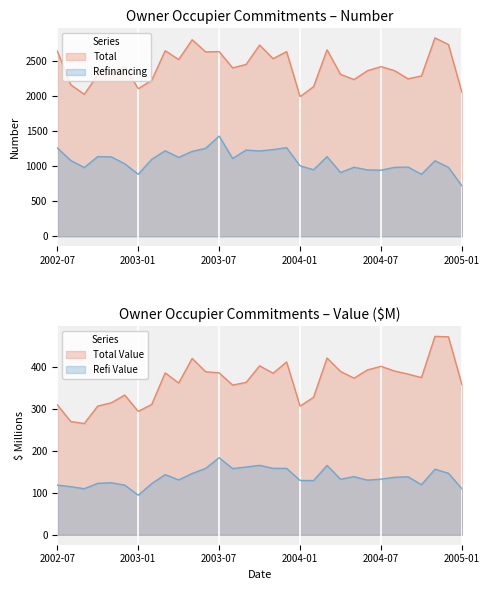

Is the value of Total (Number) at 2003-01-01 greater than the value of Refinancing Value ($M) at 2004-09-01?

Yes